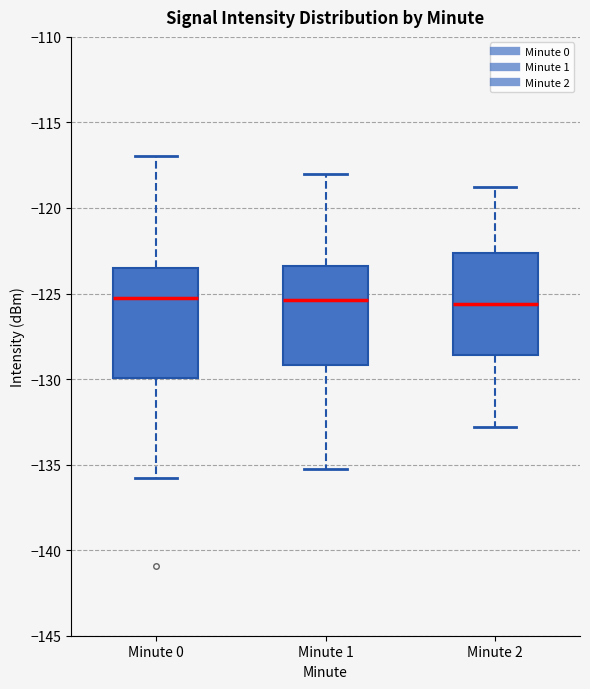

Reading left to right, read every box against the y-axis: the position of its median line, the range the box covers, and the ends of its whiskers. The values are not printed on the chart, so give them approximately, as read against the axis.

Minute 0: median -125.5, box -130.0 to -123.5, whiskers -136.0 to -117.0
Minute 1: median -125.5, box -129.0 to -123.5, whiskers -135.5 to -118.0
Minute 2: median -125.5, box -128.5 to -122.5, whiskers -133.0 to -119.0